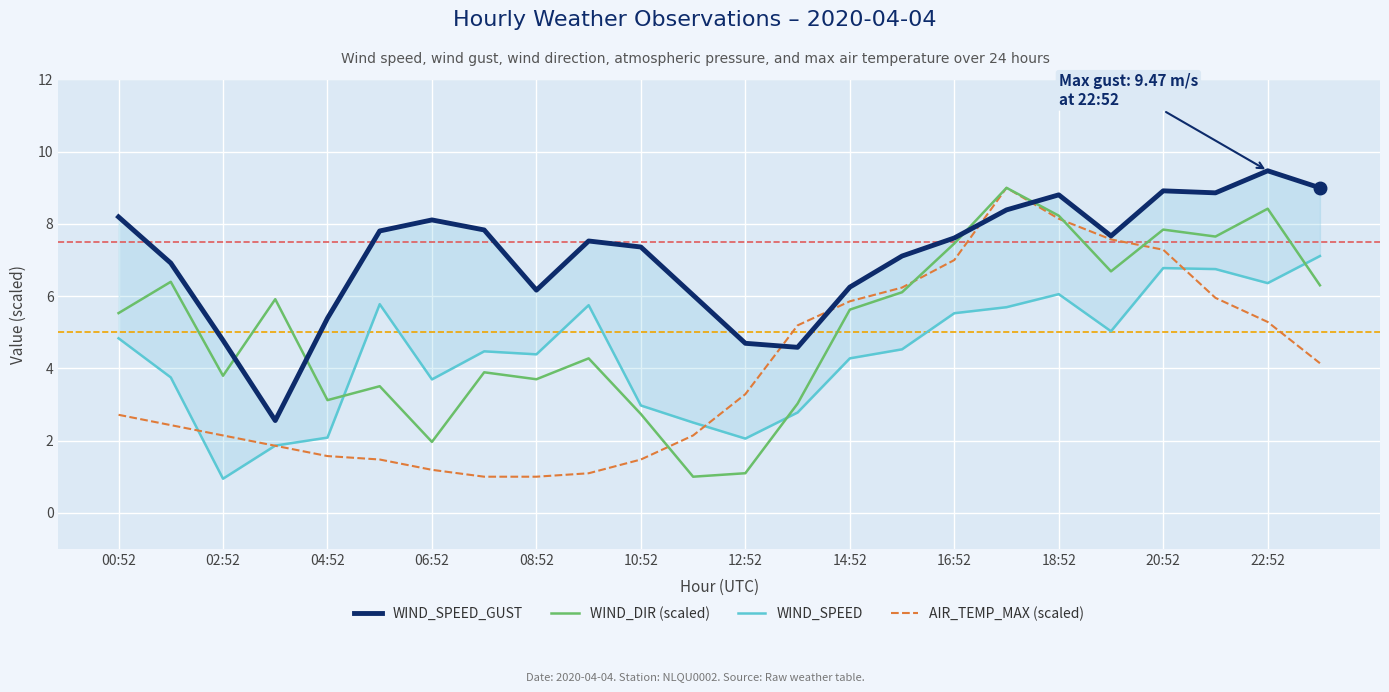

Where does the WIND_DIR (scaled) series first go above 5?

00:52